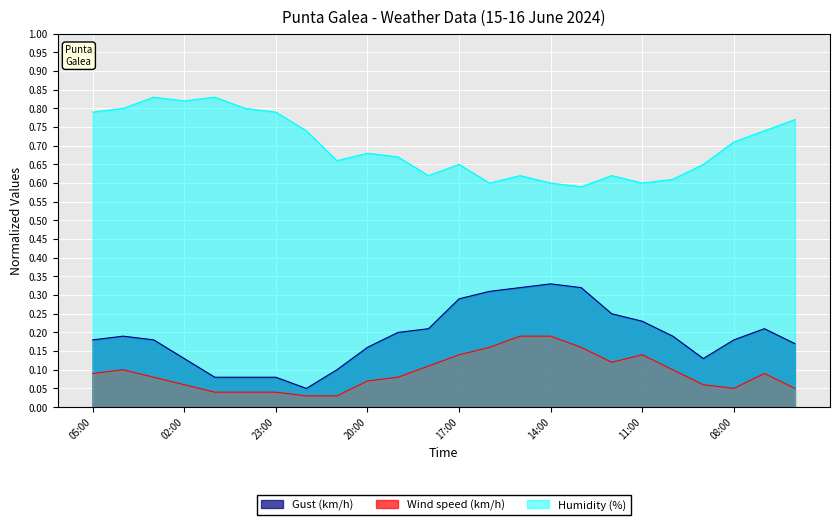

What is the sum of all Gust (km/h) values?

4.6